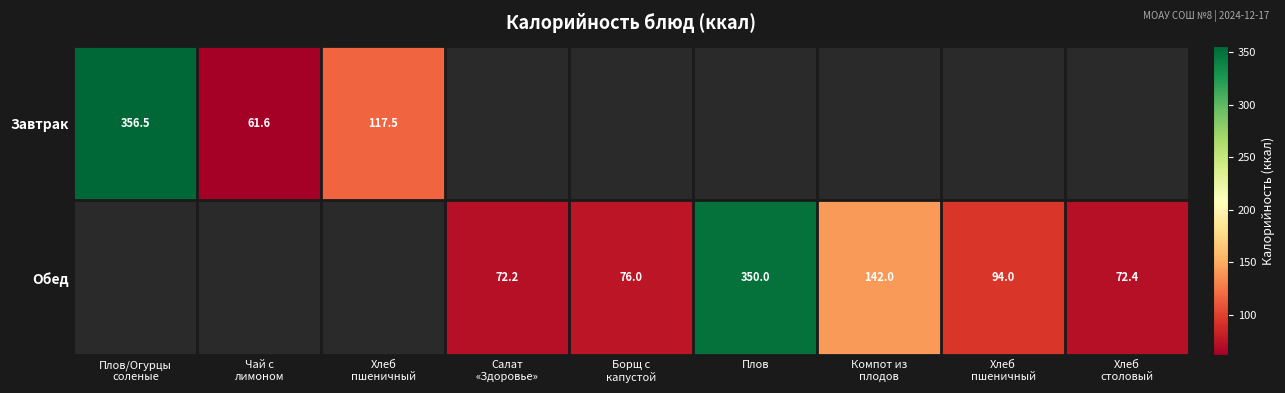

At which label is Завтрак closest to 209?

Хлеб пшеничный